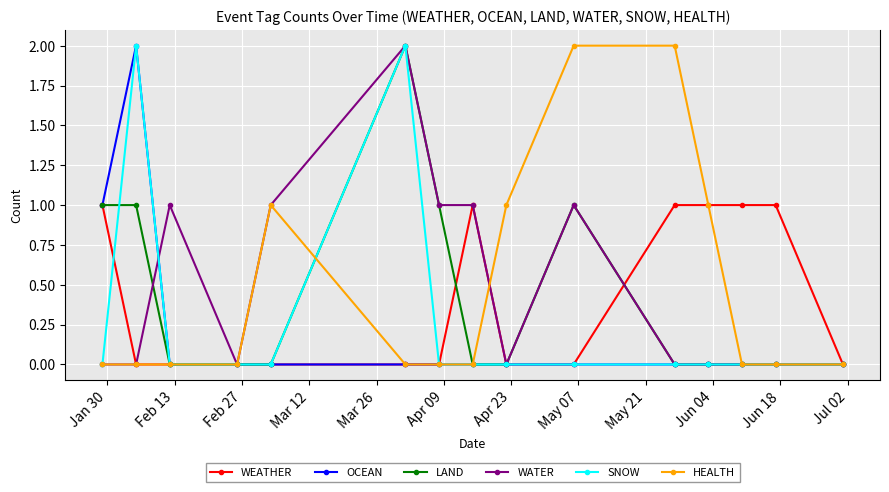

How many categories are shown in the chart?

15